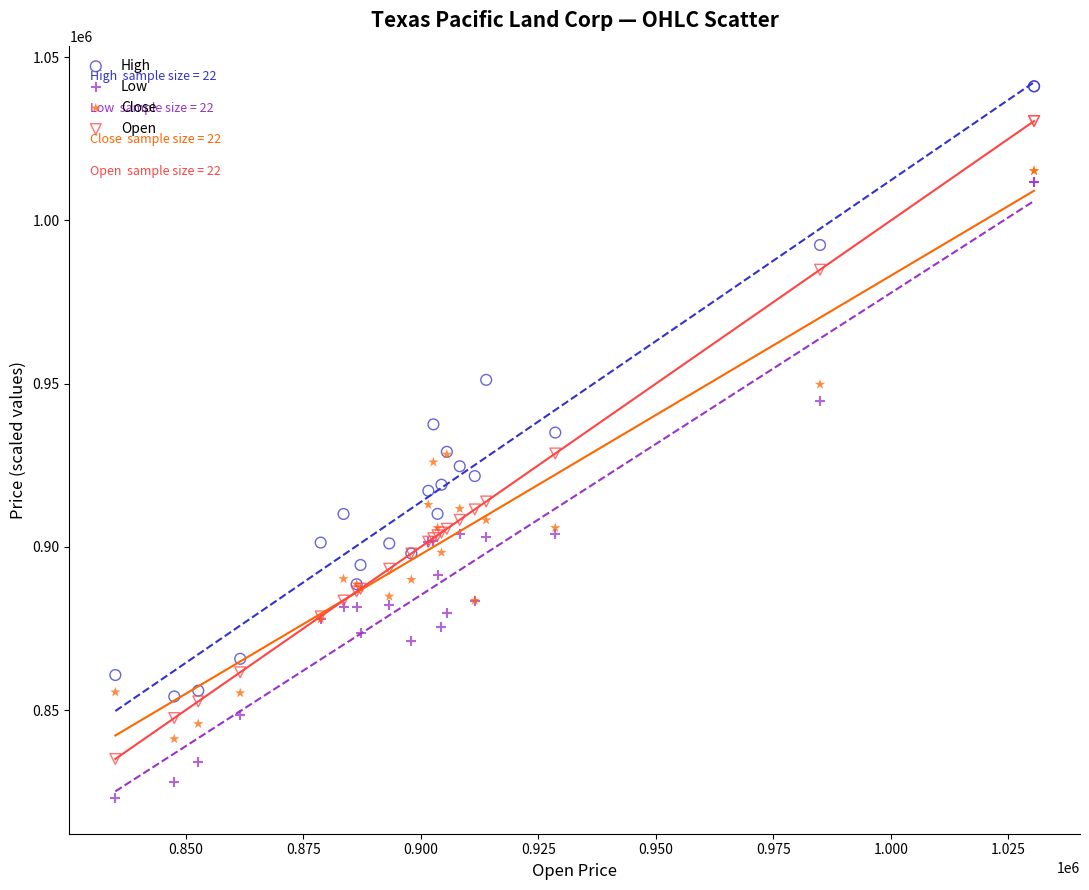

What are all the series names shown in the legend?

High, Low, Close, Open